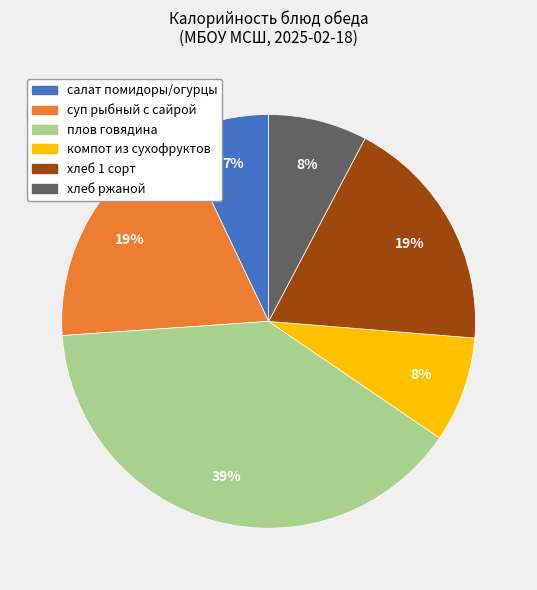

Is there a majority slice in this chart?

No